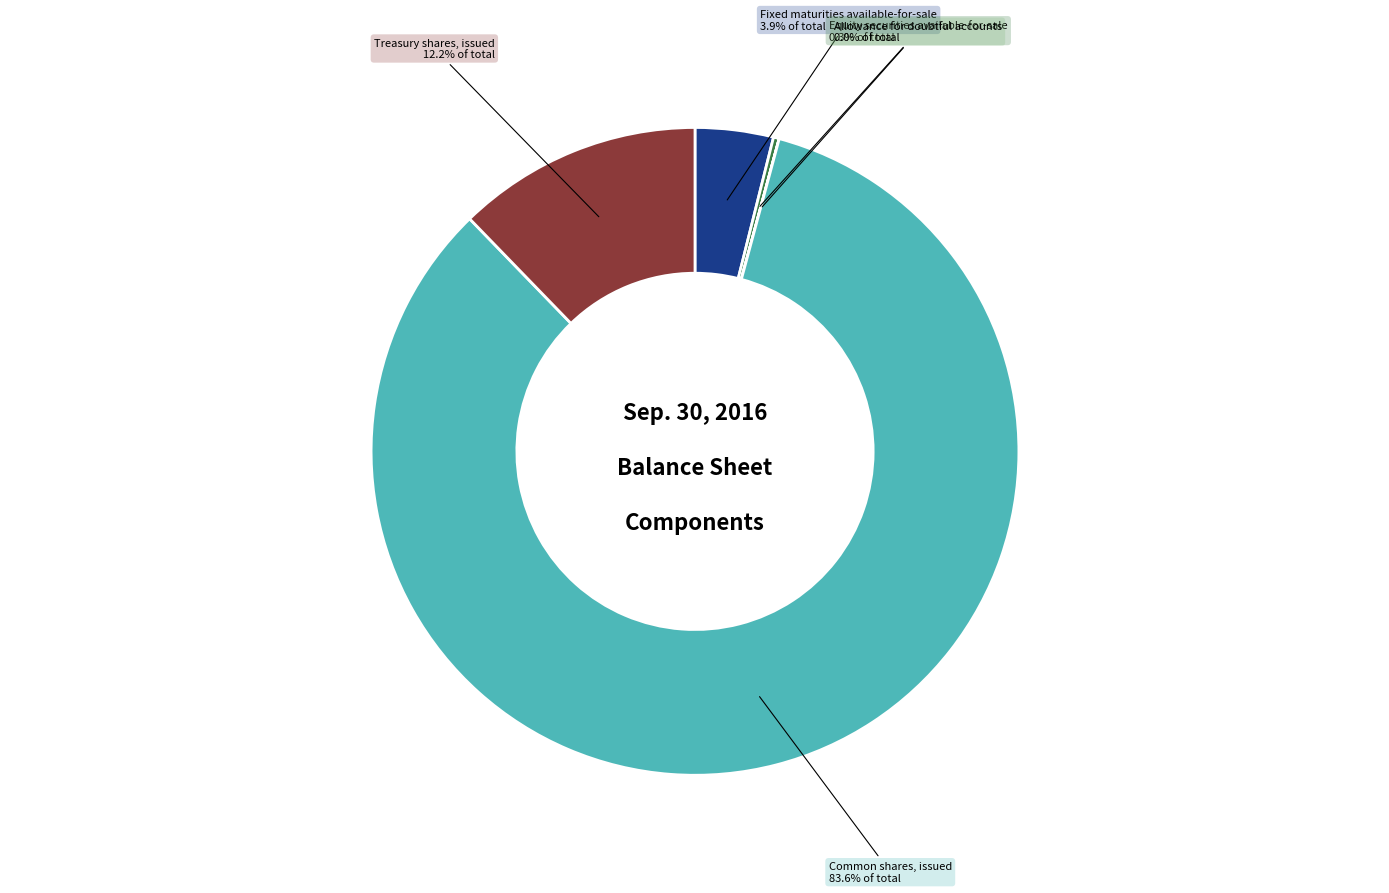

True or false: Common shares, issued accounts for 71% of the total.

False